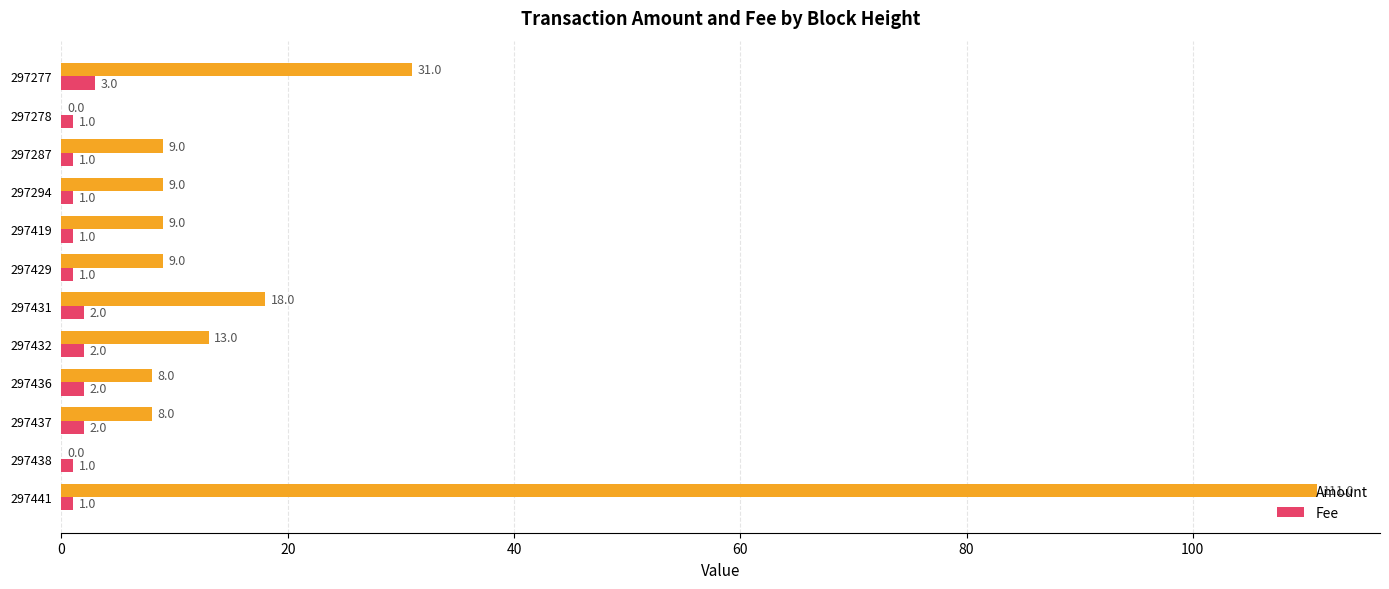

The value of Amount at 297287 is 9. True or false?

True